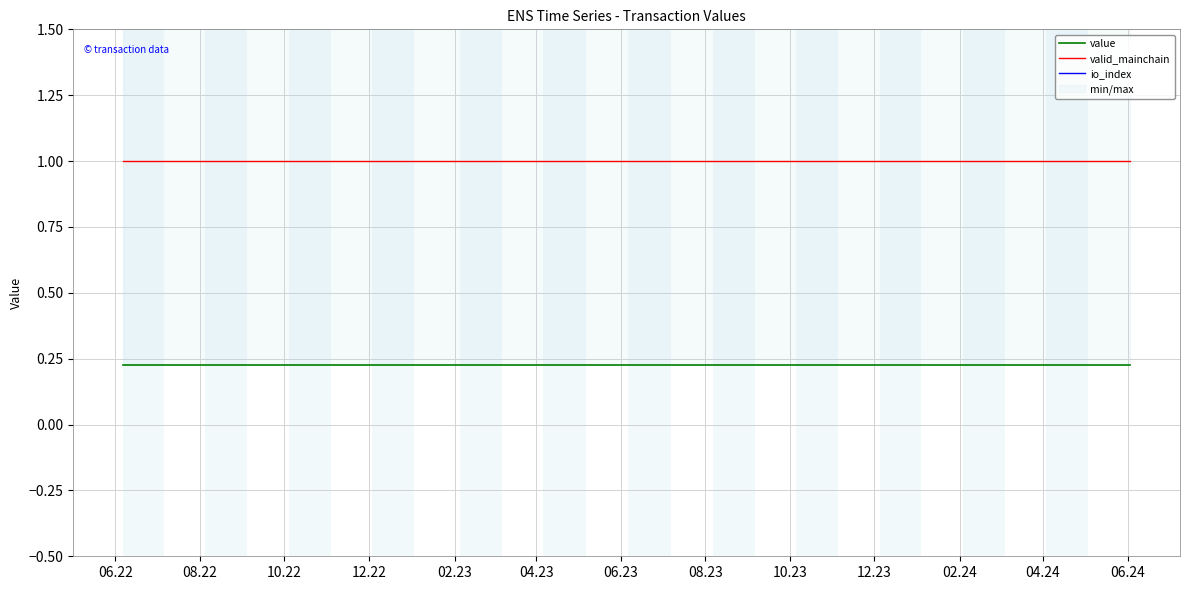

Which label corresponds to the largest value in the chart?

06.22